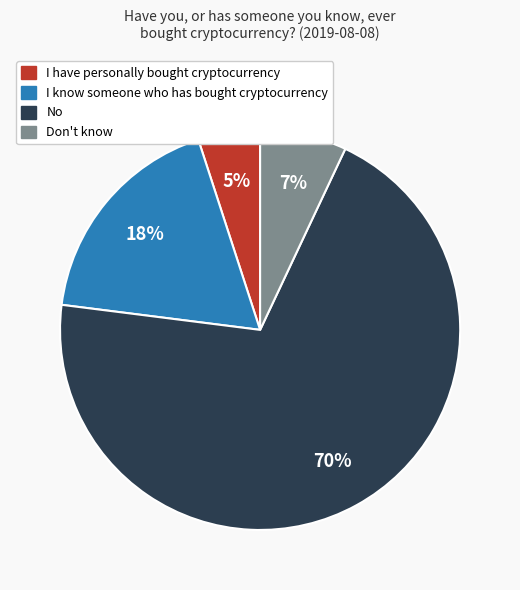

What percentage is the No slice, to the nearest percent?

70%